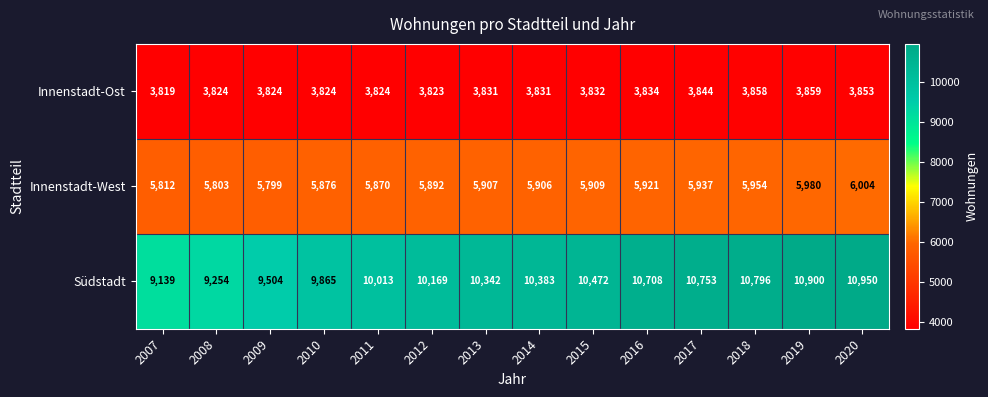

Rank the series by their average value, from highest to lowest.

Südstadt, Innenstadt-West, Innenstadt-Ost